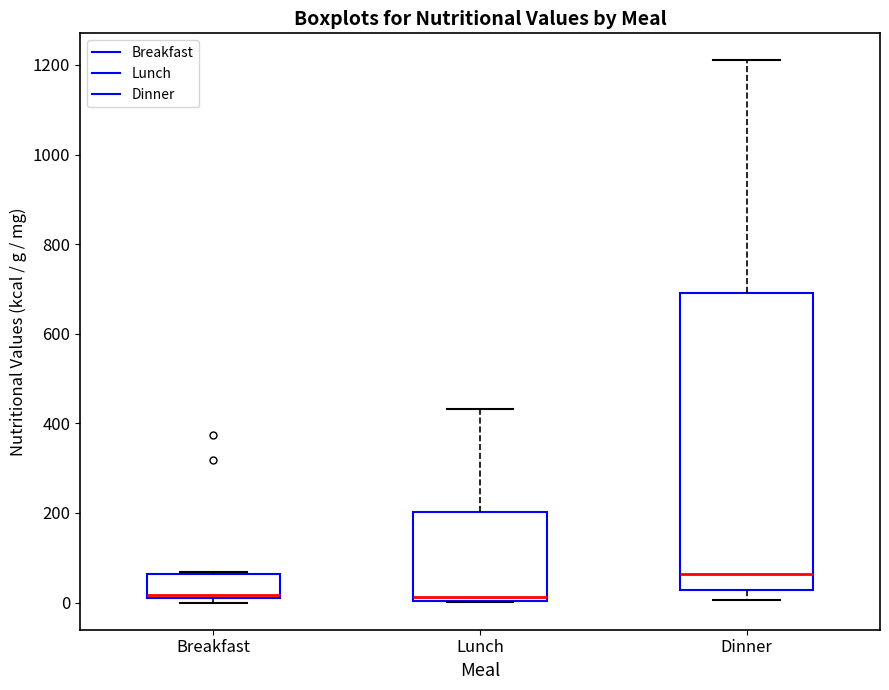

Which box is the tallest, from its lower edge to its upper edge?

Dinner